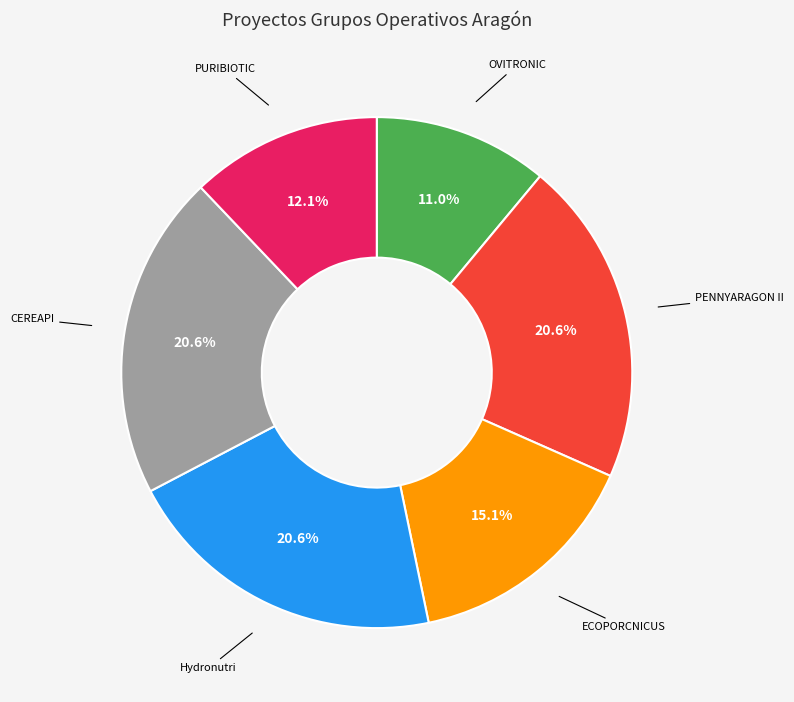

The ECOPORCNICUS slice represents 15% of the pie. True or false?

True